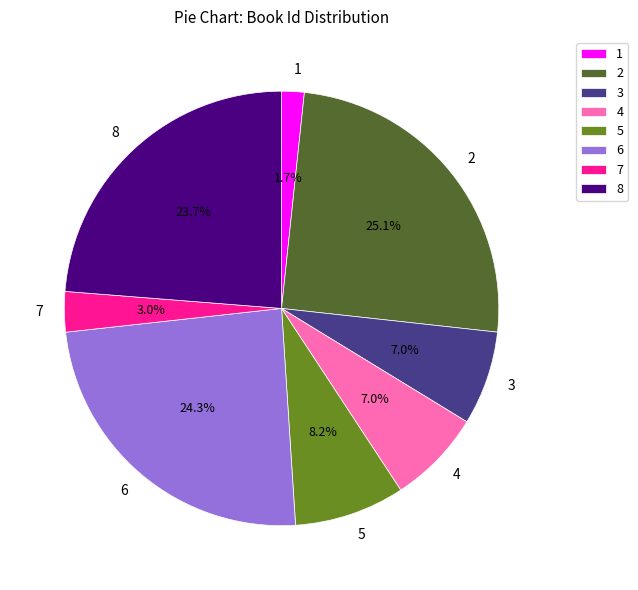

How much of the chart is everything except 3?

93.0%